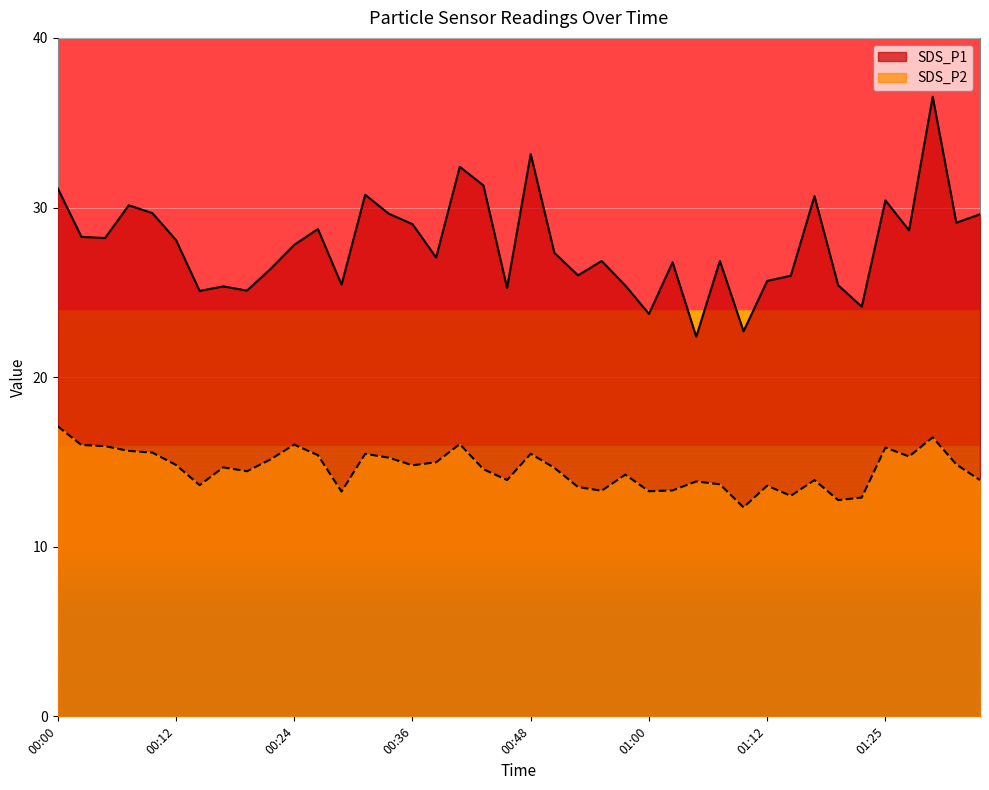

Reading left to right, list all the values displayed in this chart.

SDS_P1: 00:00=31.1	00:02=28.3	00:04=28.2	00:07=30.1	00:09=29.7	00:12=28.1	00:14=25.1	00:17=25.4	00:19=25.1	00:21=26.4	00:24=27.8	00:26=28.7	00:29=25.4	00:31=30.8	00:34=29.6	00:36=29.0	00:38=27.1	00:41=32.4	00:43=31.3	00:46=25.2	00:48=33.1	00:51=27.3	00:53=26.0	00:55=26.9	00:58=25.4	01:00=23.7	01:03=26.8	01:05=22.4	01:08=26.9	01:10=22.7	01:12=25.7	01:15=26.0	01:17=30.7	01:20=25.4	01:22=24.1	01:25=30.4	01:27=28.6	01:29=36.5	01:32=29.1	01:34=29.6
SDS_P2: 00:00=17.1	00:02=16.0	00:04=15.9	00:07=15.7	00:09=15.6	00:12=14.8	00:14=13.6	00:17=14.7	00:19=14.4	00:21=15.2	00:24=16.0	00:26=15.4	00:29=13.2	00:31=15.5	00:34=15.2	00:36=14.8	00:38=15.0	00:41=16.1	00:43=14.6	00:46=13.9	00:48=15.5	00:51=14.7	00:53=13.5	00:55=13.3	00:58=14.2	01:00=13.3	01:03=13.3	01:05=13.8	01:08=13.7	01:10=12.3	01:12=13.6	01:15=13.0	01:17=13.9	01:20=12.8	01:22=12.9	01:25=15.8	01:27=15.3	01:29=16.4	01:32=14.8	01:34=13.9